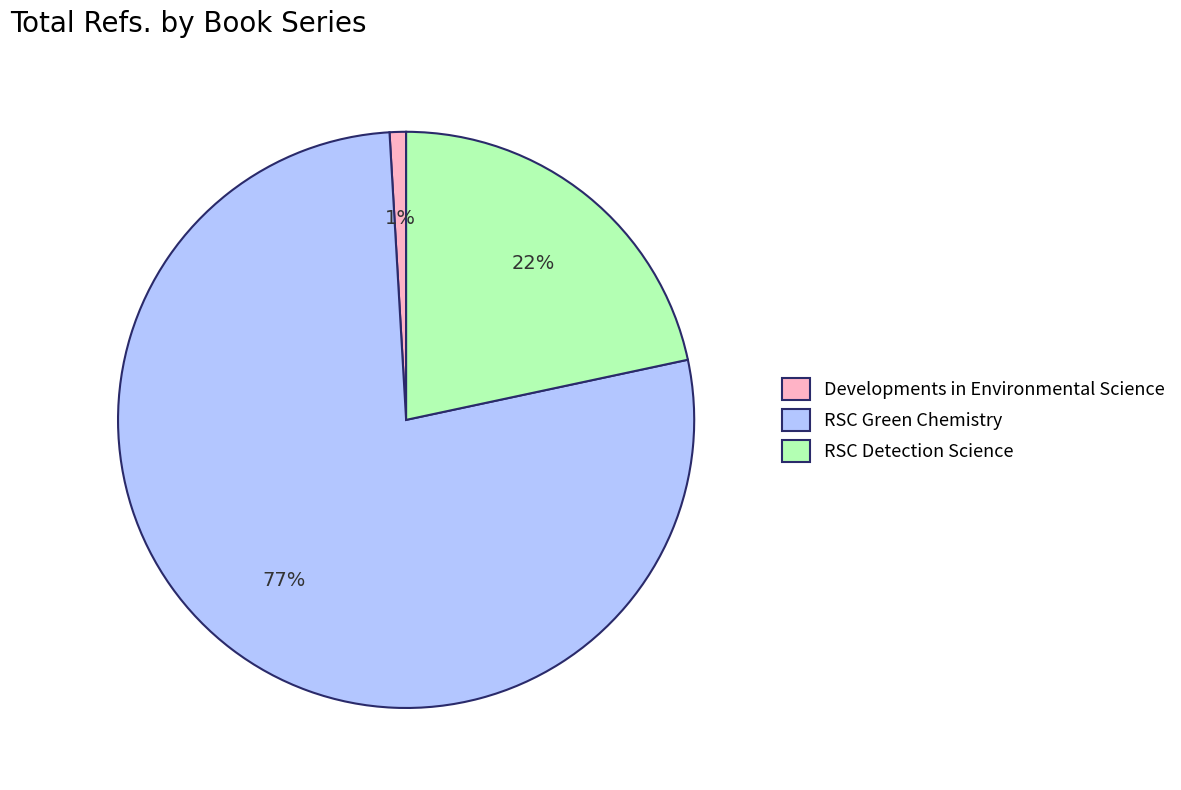

Rank the categories by value from lowest to highest.

Developments in Environmental Science, RSC Detection Science, RSC Green Chemistry